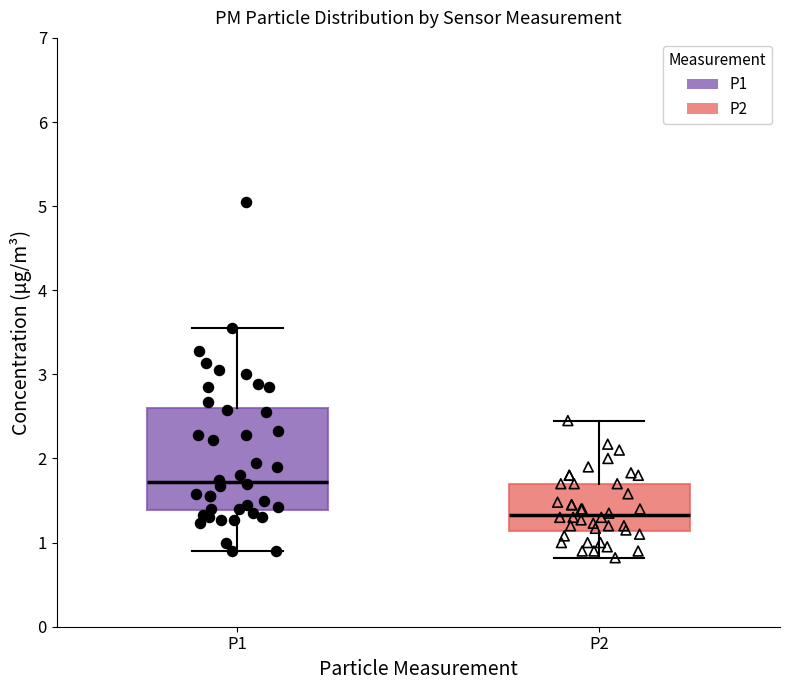

Where is the upper edge of the box for P1 on the y-axis? The values are not printed on the chart, so give them approximately, as read against the axis.

2.6